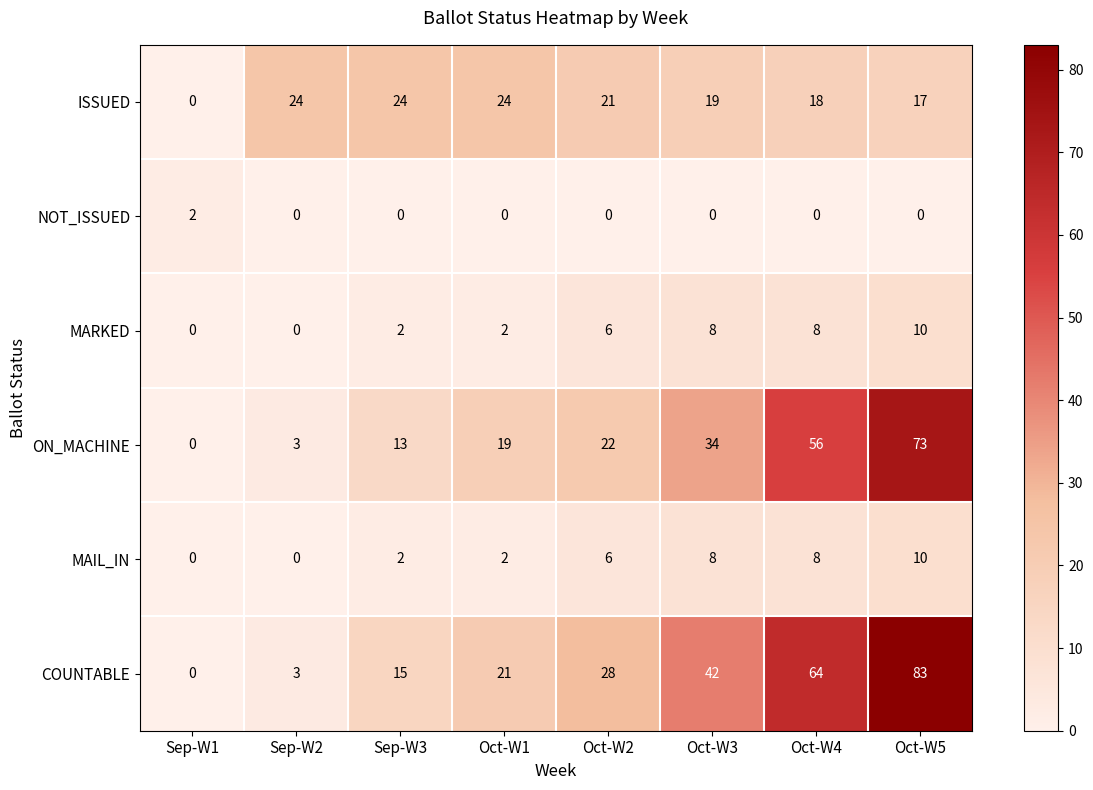

At how many categories does at least one series exceed 18?

7